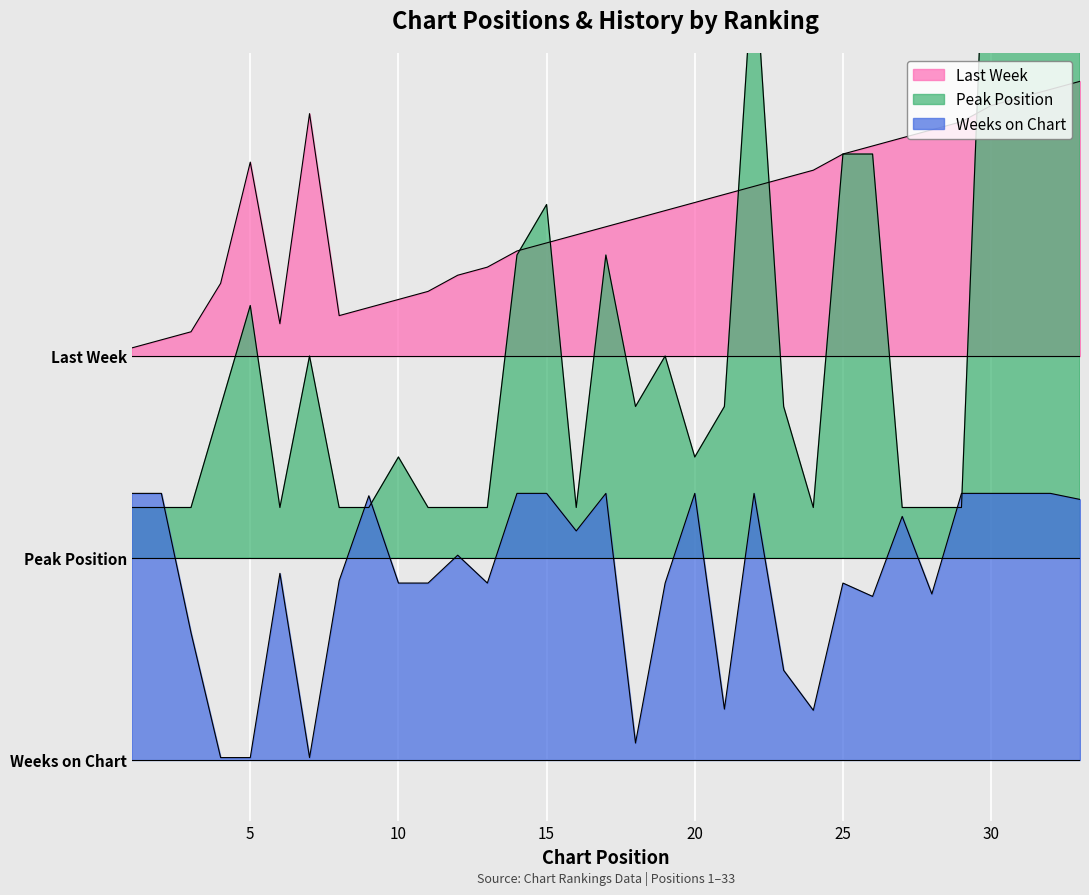

What is the approximate value of Peak Position at 11?

1.2